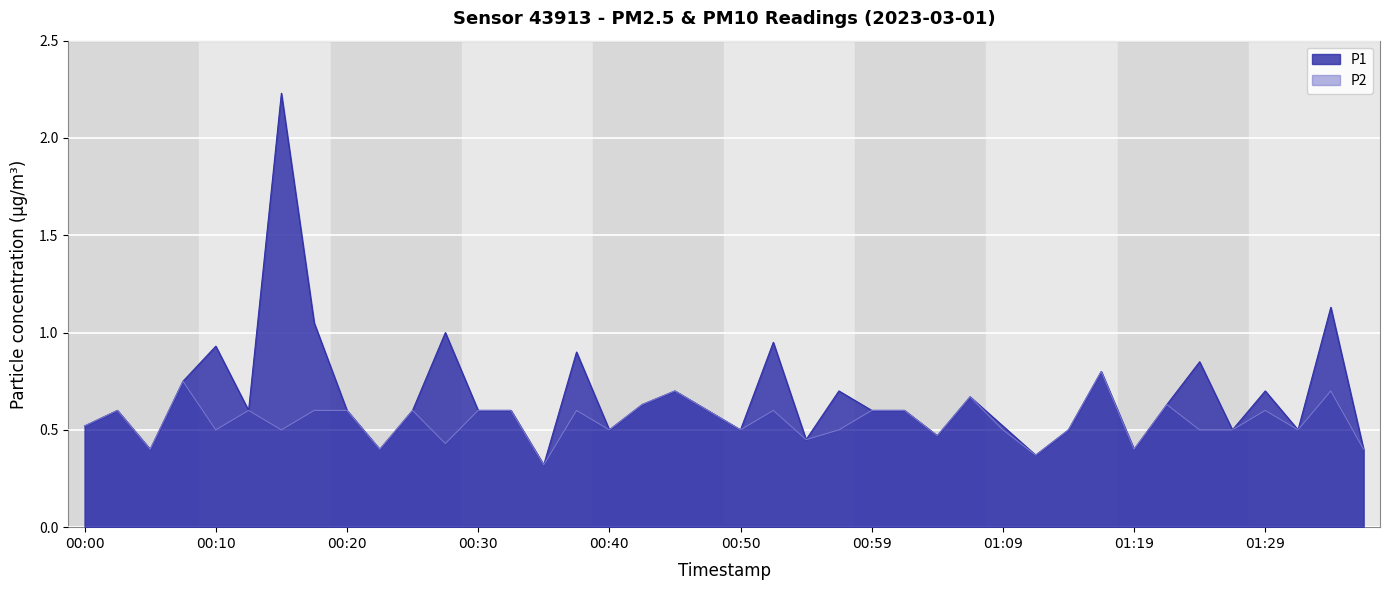

Between 00:03 and 00:27, which series saw the biggest shift?

P1